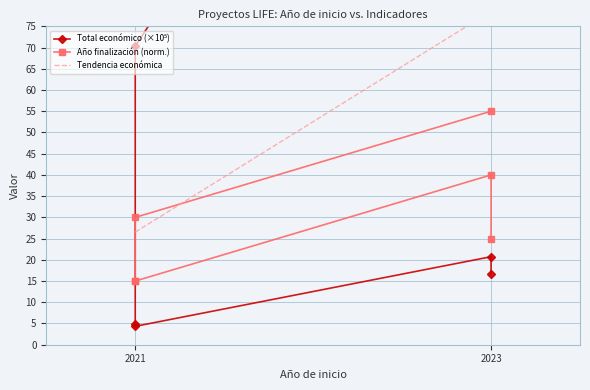

At how many categories does at least one series exceed 184?

1